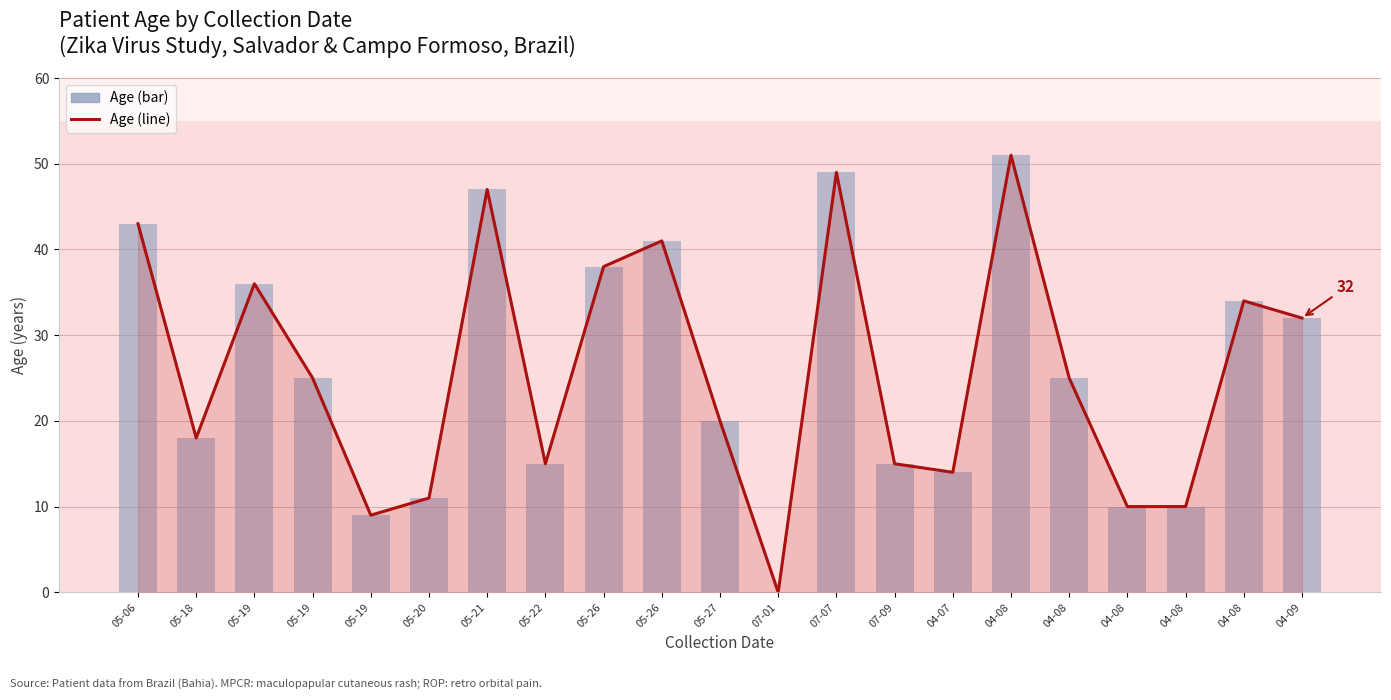

At which label does Age (line) first exceed 25?

05-06